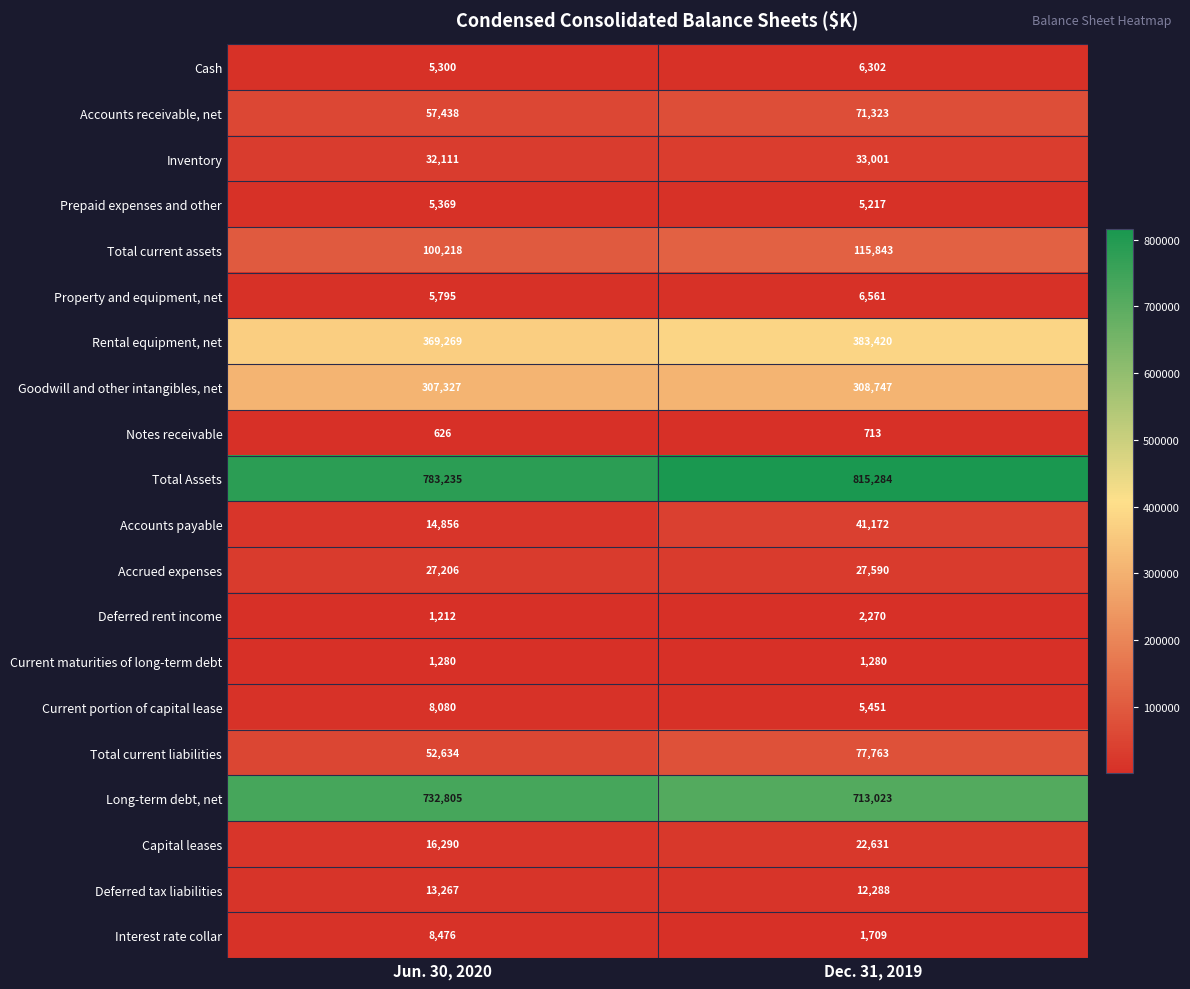

What is the sum of all Accrued expenses values?

54796